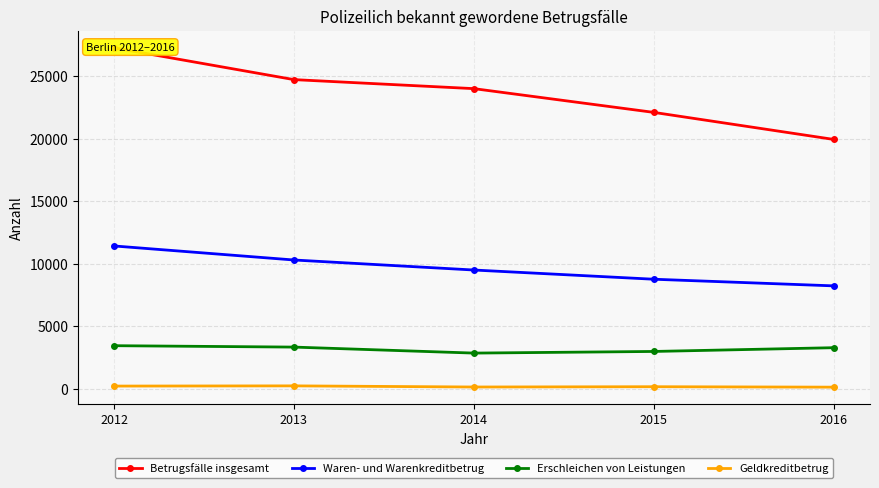

At how many categories does at least one series exceed 21443?

4